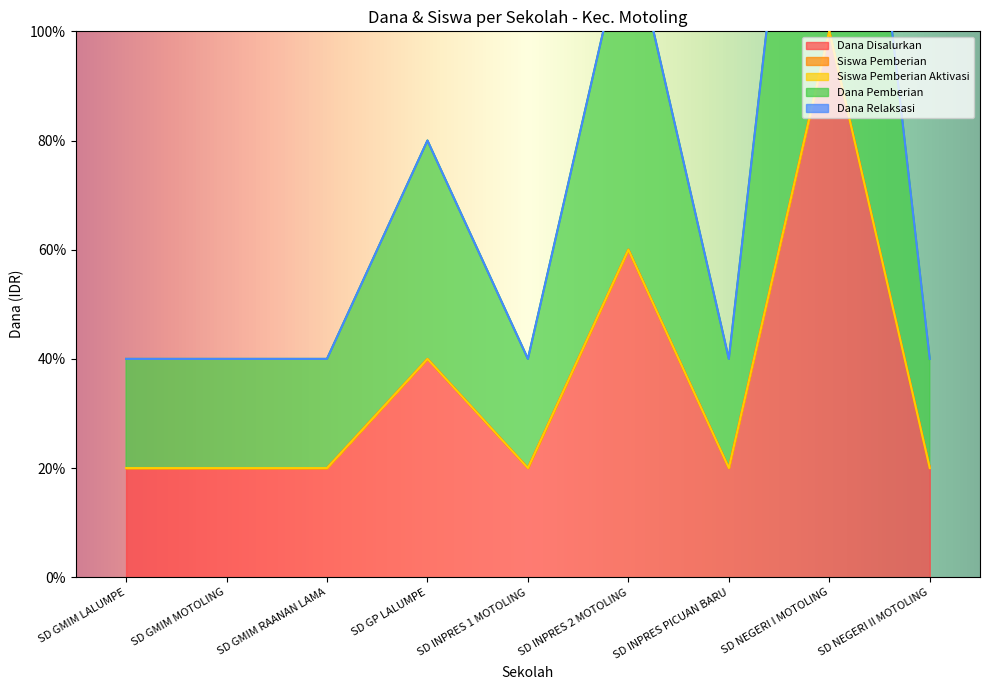

How many interior local valleys does the Dana Pemberian series have?

2